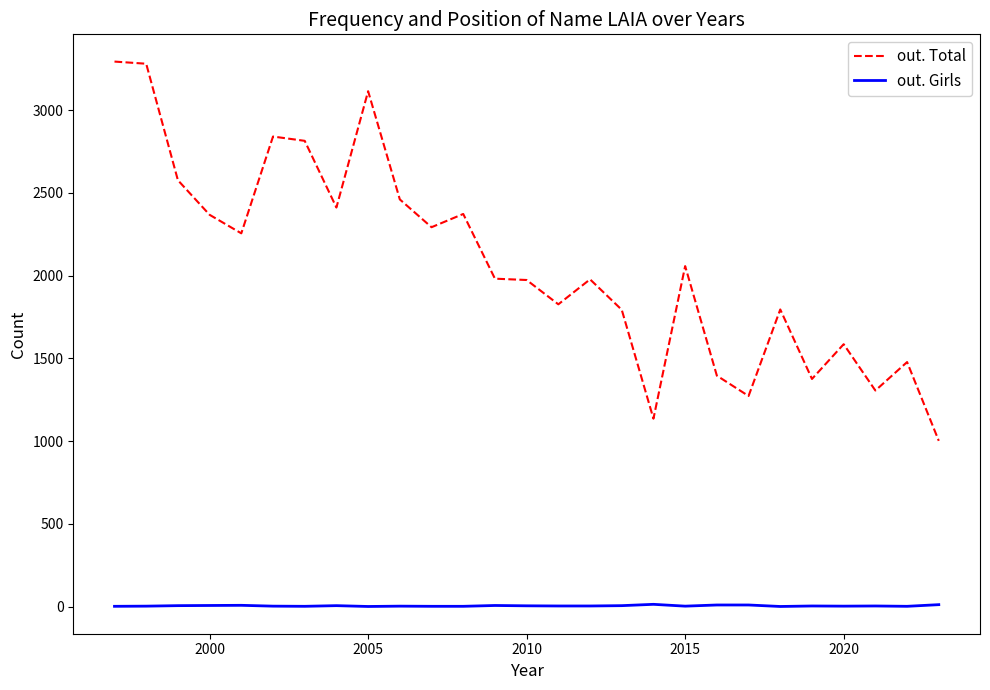

True or false: out. Girls and out. Total cross at least once.

False